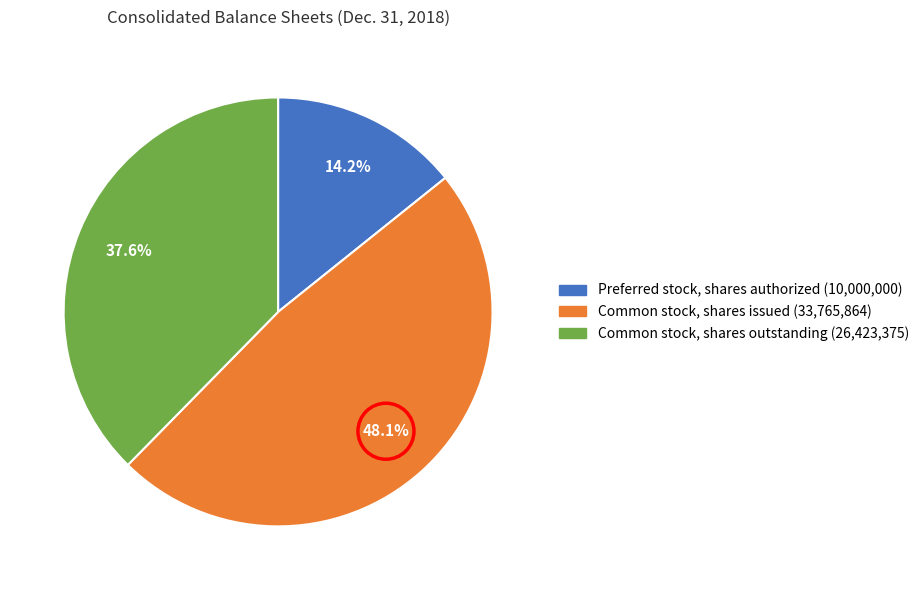

To the nearest percent, what is the average slice percentage?

33%